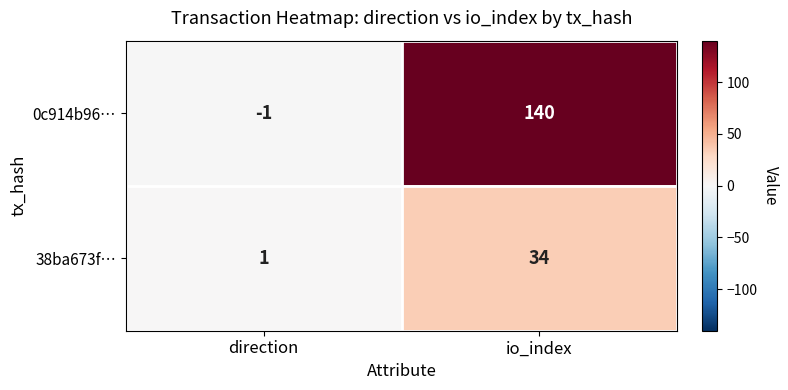

True or false: 38ba673f… has a value of 1 at direction.

True